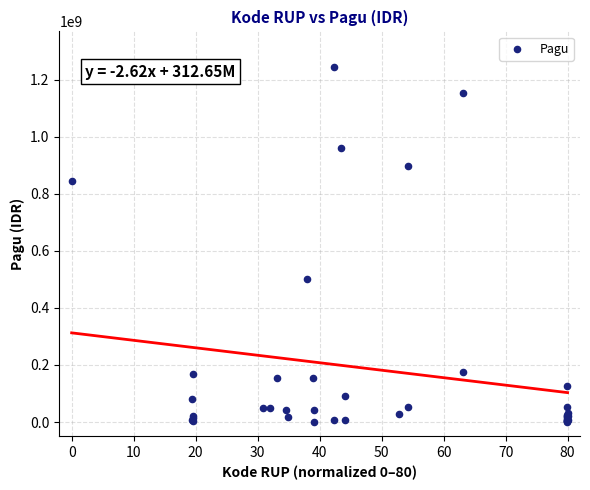

What Y value in the scatter plot is closest to 622840000?

499932000